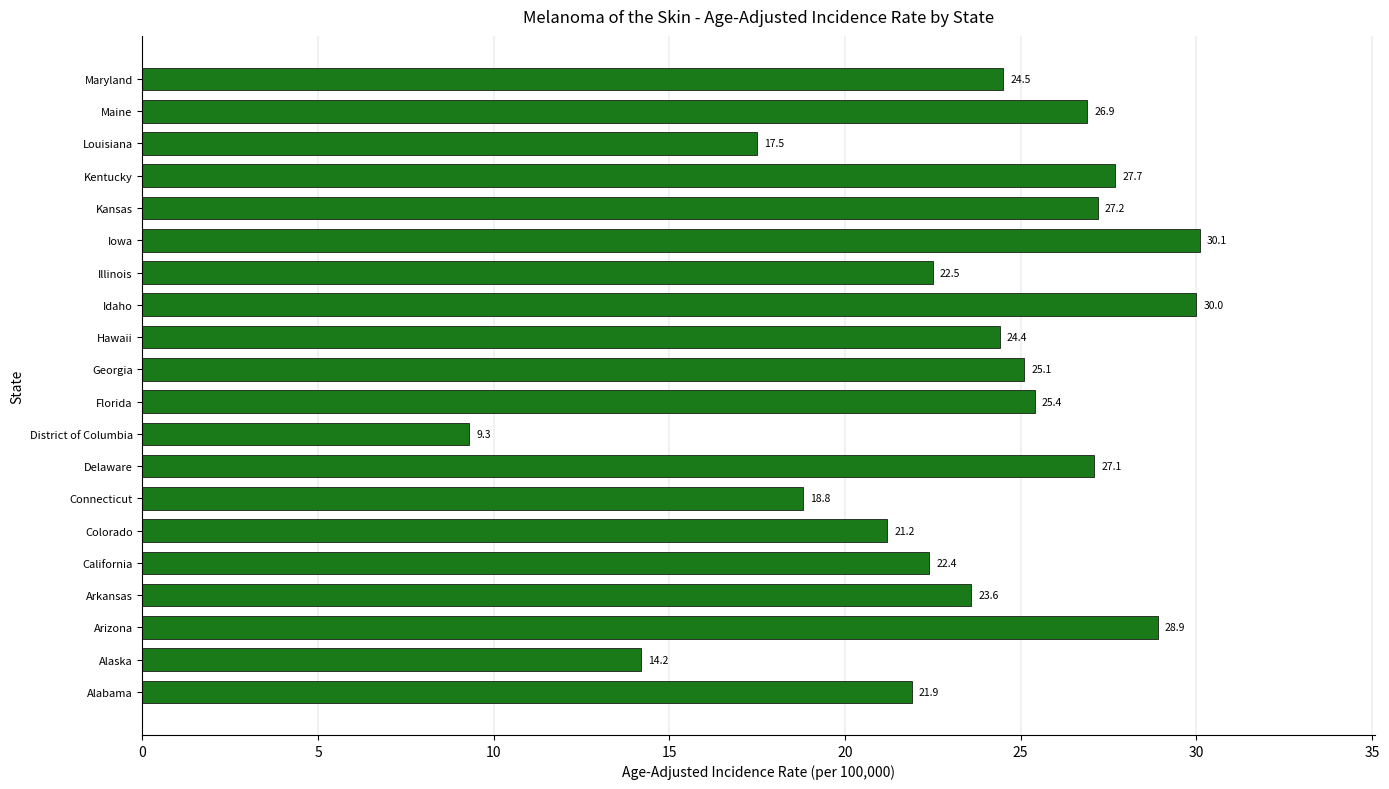

The value at Florida is 25.4. True or false?

True